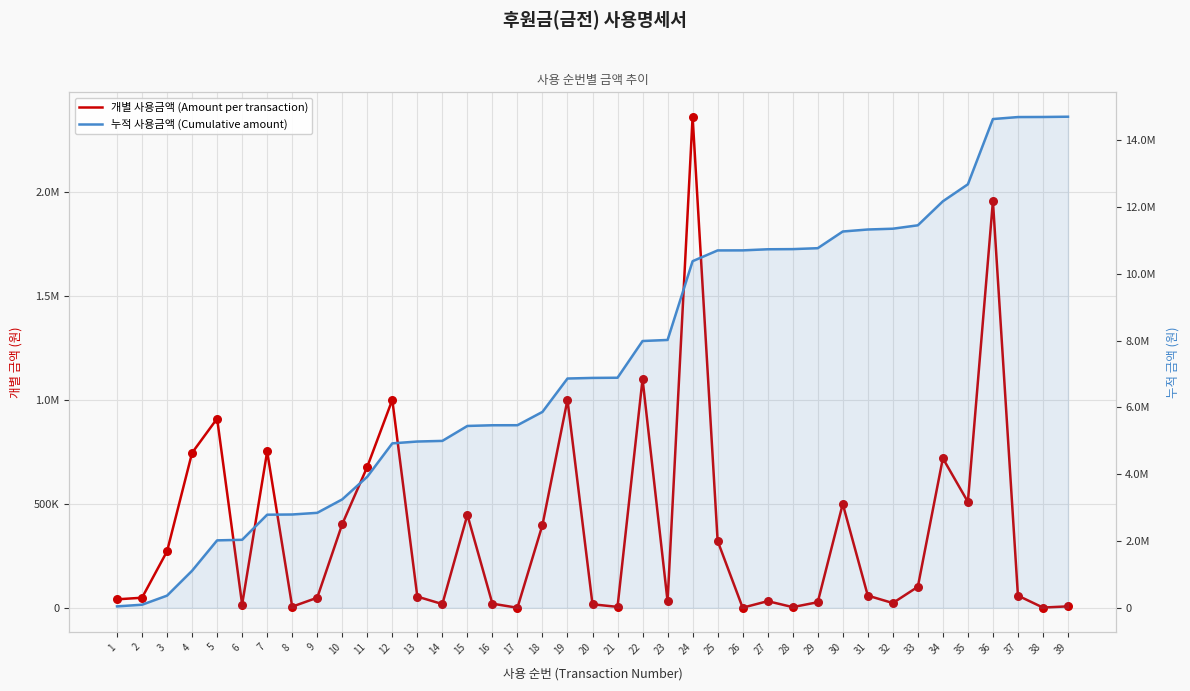

Is the value of 누적 사용금액 (Cumulative amount) at 9 greater than the value of 개별 사용금액 (Amount per transaction) at 28?

Yes